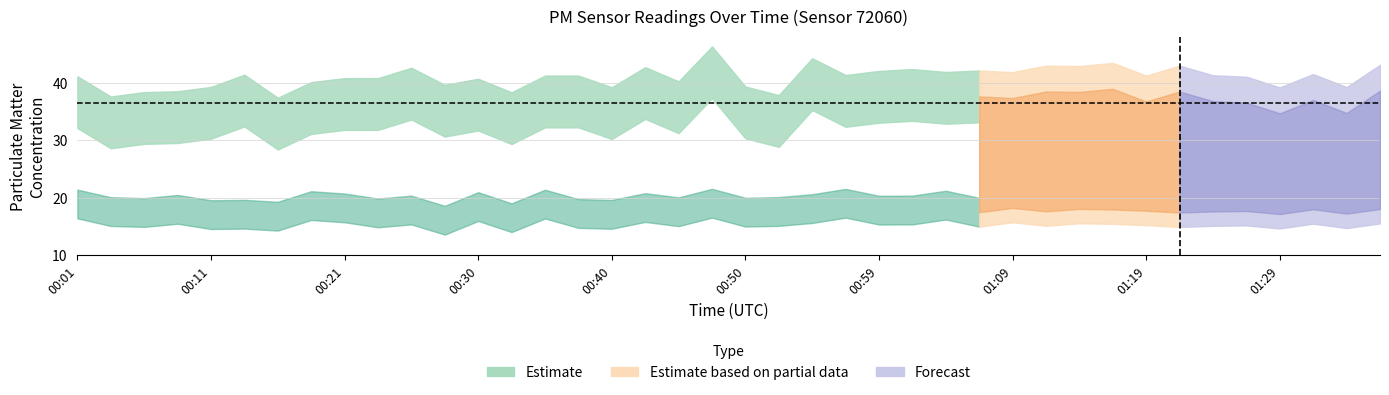

What position from the left is 00:47?

20